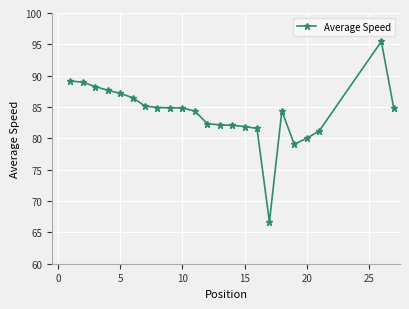

Is this an area chart (filled region under the line)?

No